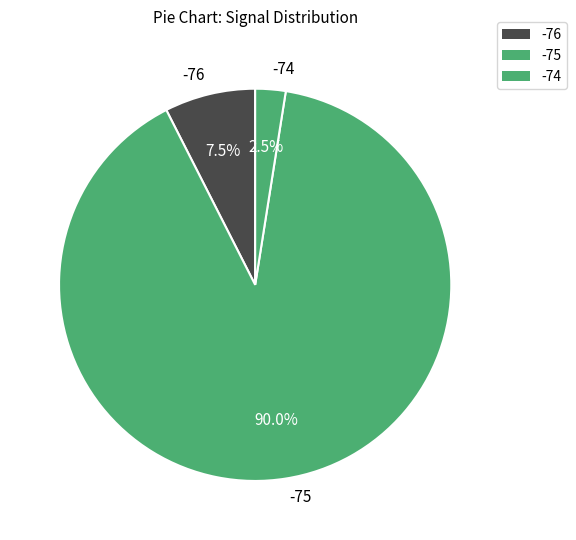

Approximately how many times larger is the value at -74 compared to -76?

0.3